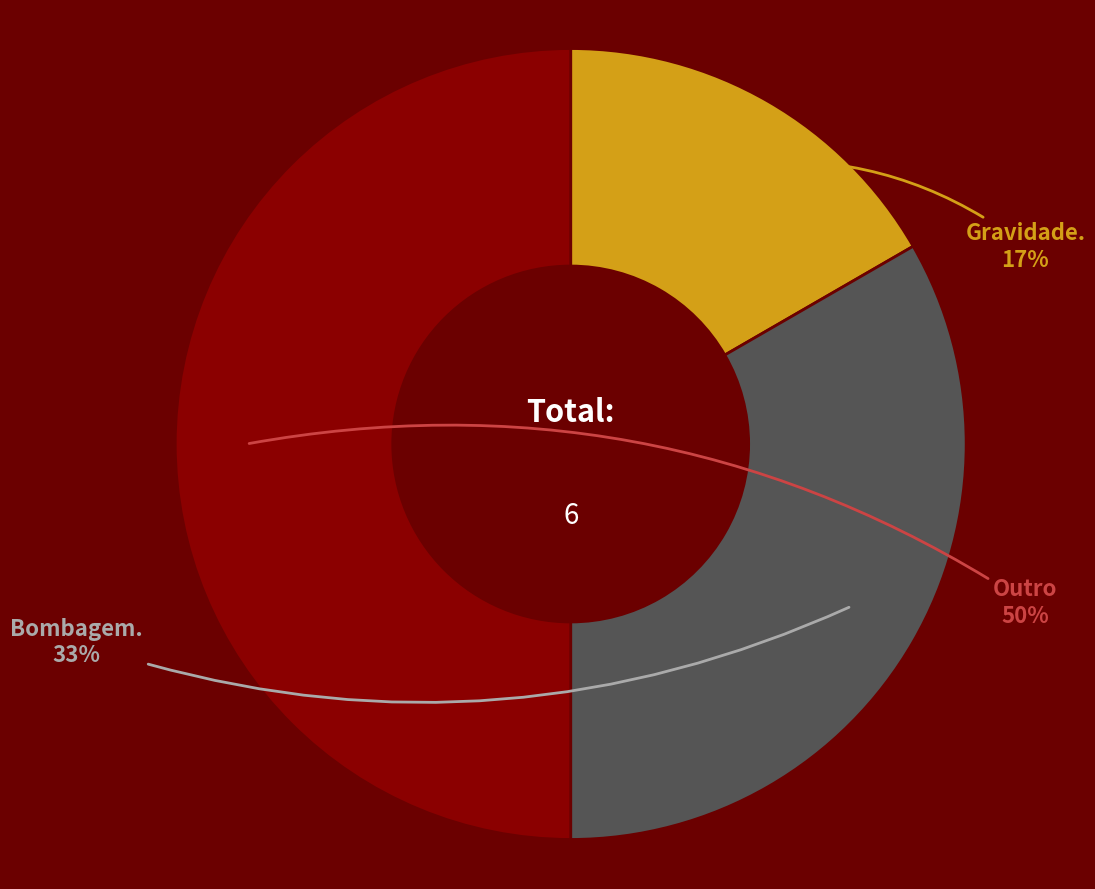

To the nearest percent, what percentage of the pie is Bombagem.?

33%